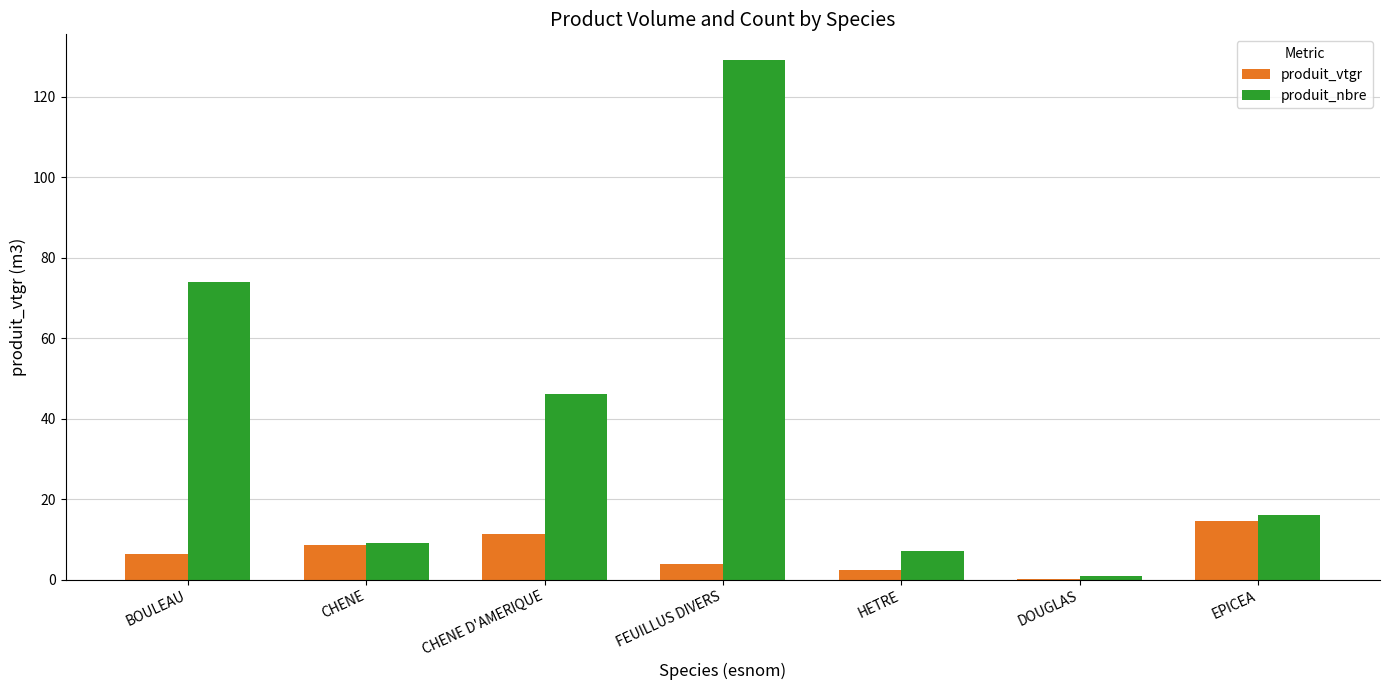

What is the highest value of the produit_nbre series?

129.0